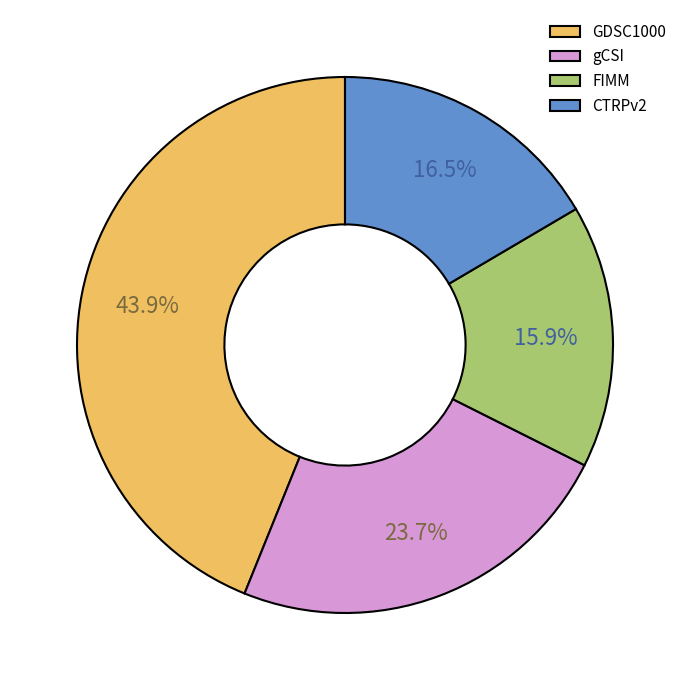

Which category has the biggest portion of the pie?

GDSC1000